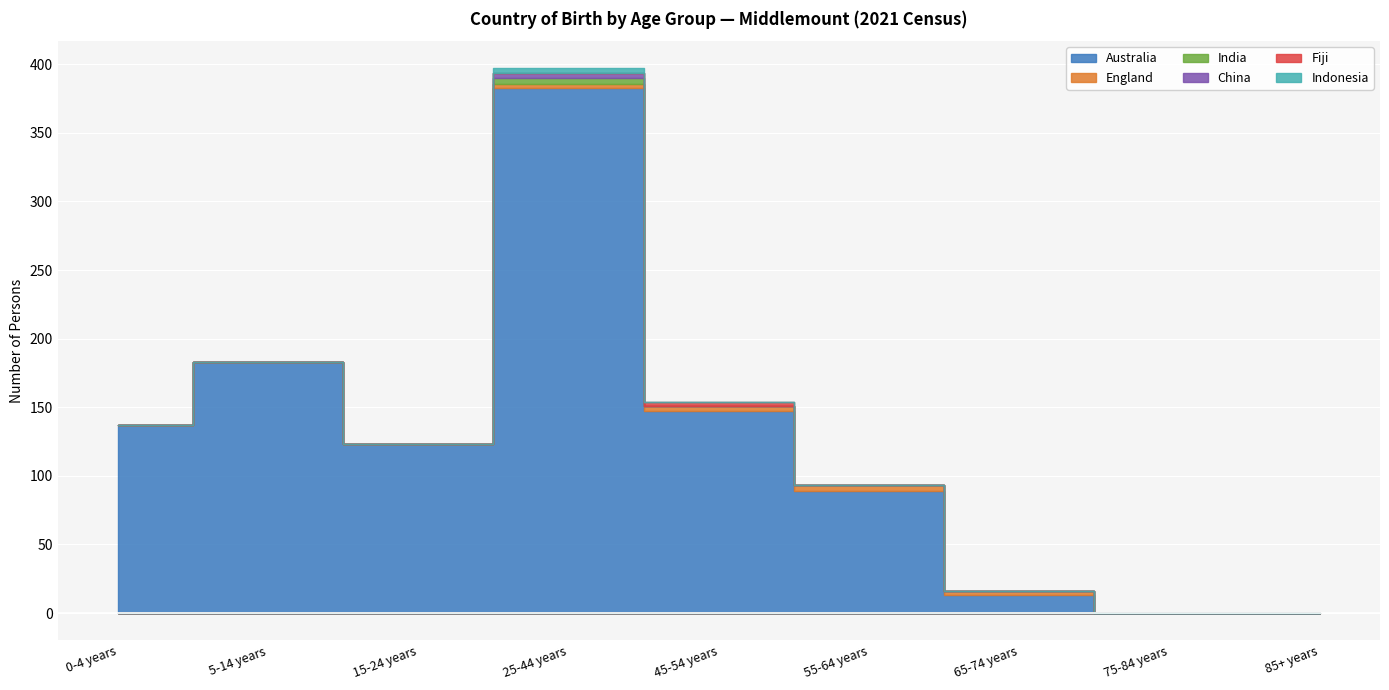

Is it true that Indonesia equals 0 at 75-84 years?

True